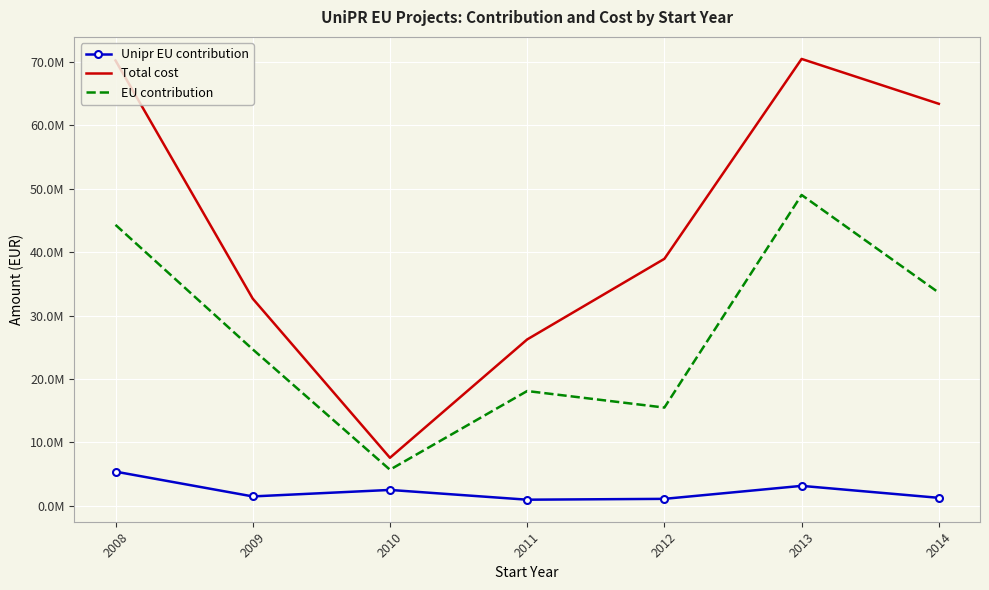

What is the value of the Unipr EU contribution point at the 5th from the left?

1099196